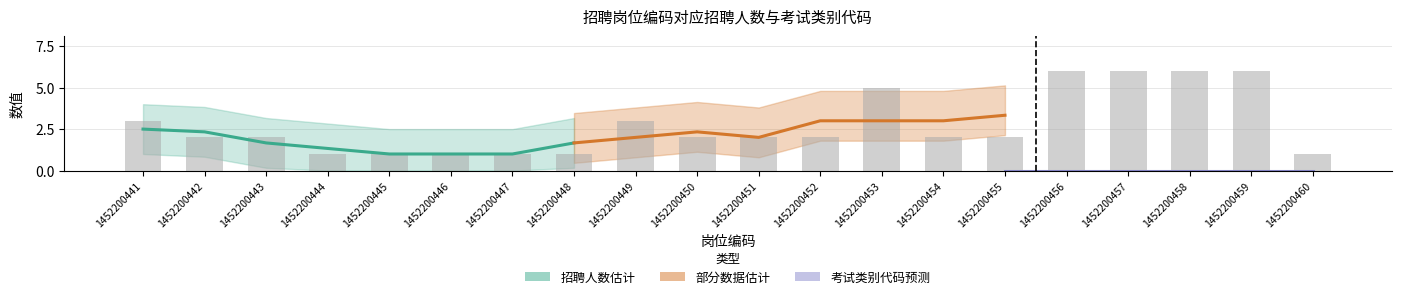

What is the sum of all values?

55